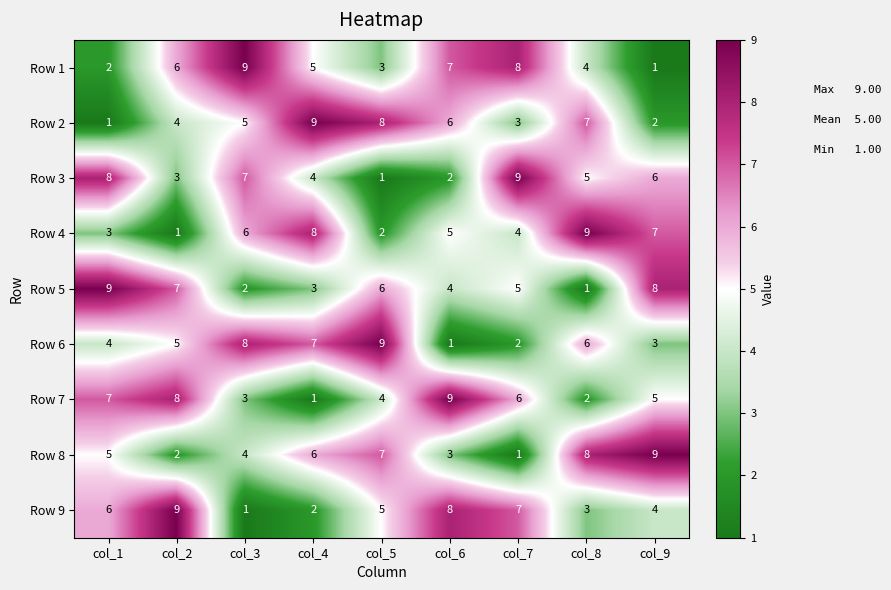

What is the spread (max minus min) of values at col_5?

8